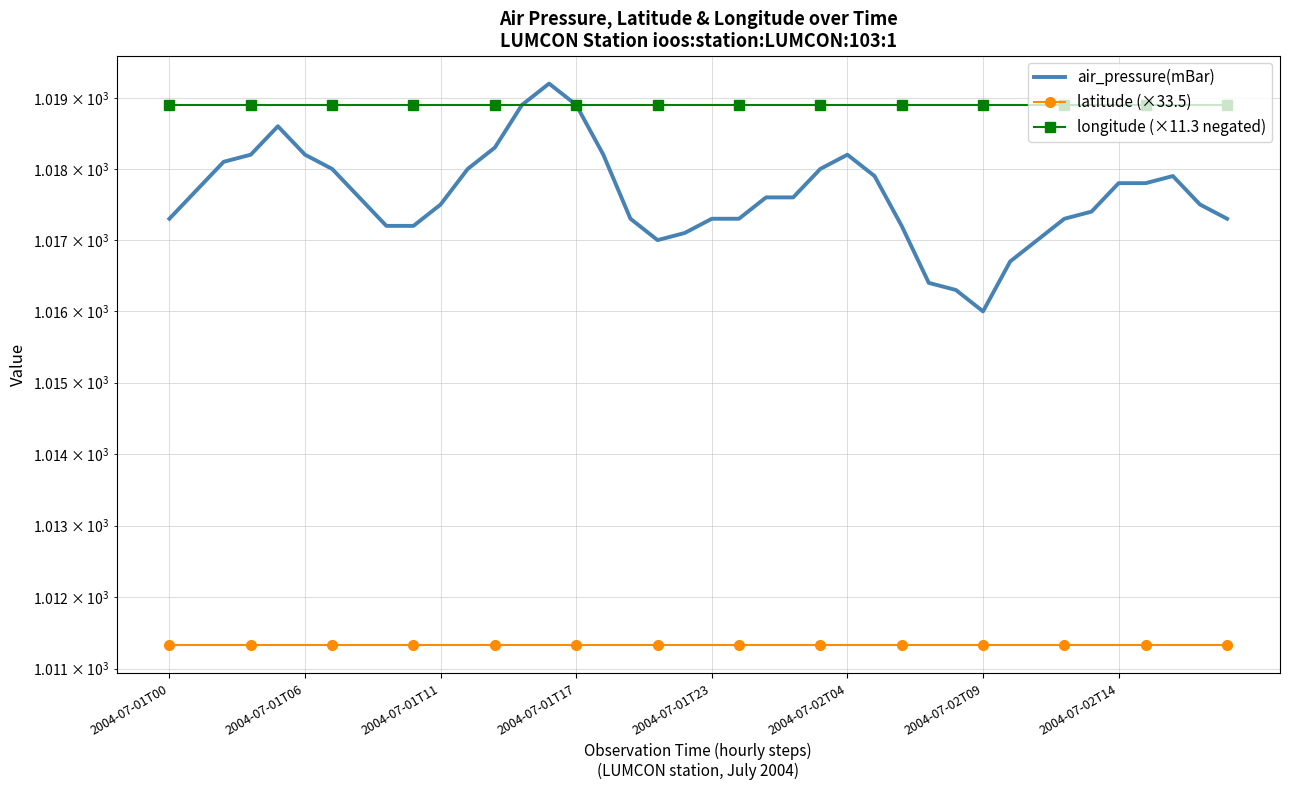

What is the sum of all air_pressure(mBar) values?

40705.0